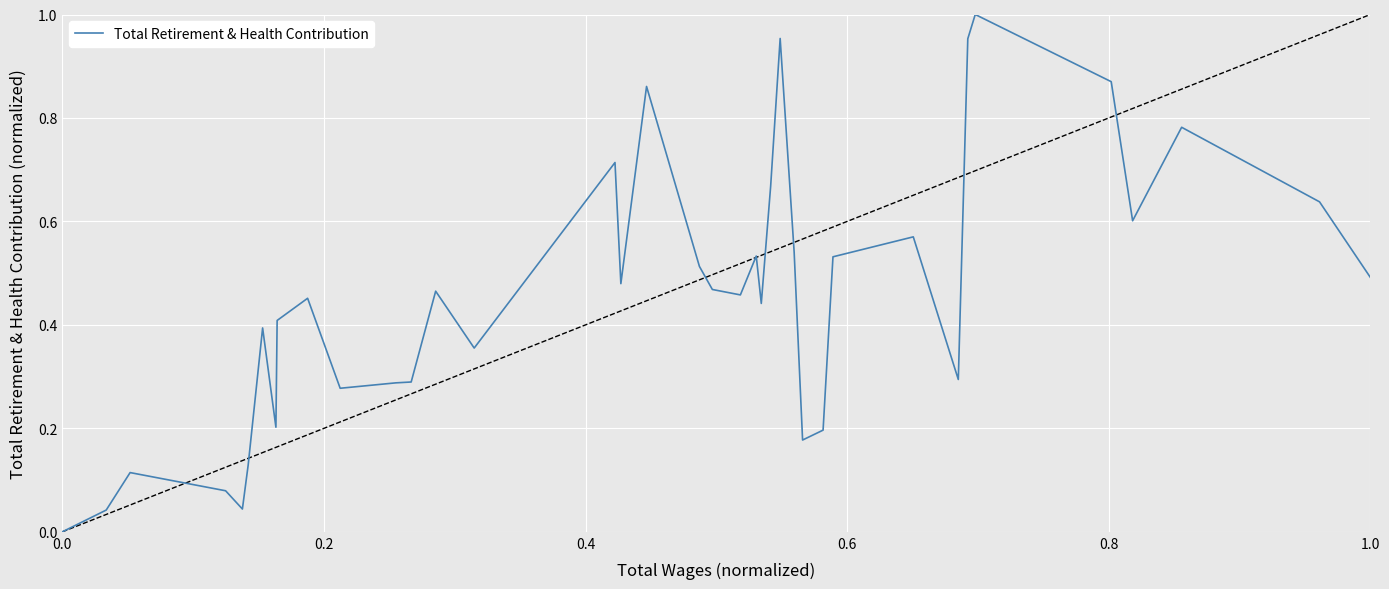

Does the chart display data point markers on the line(s)?

No